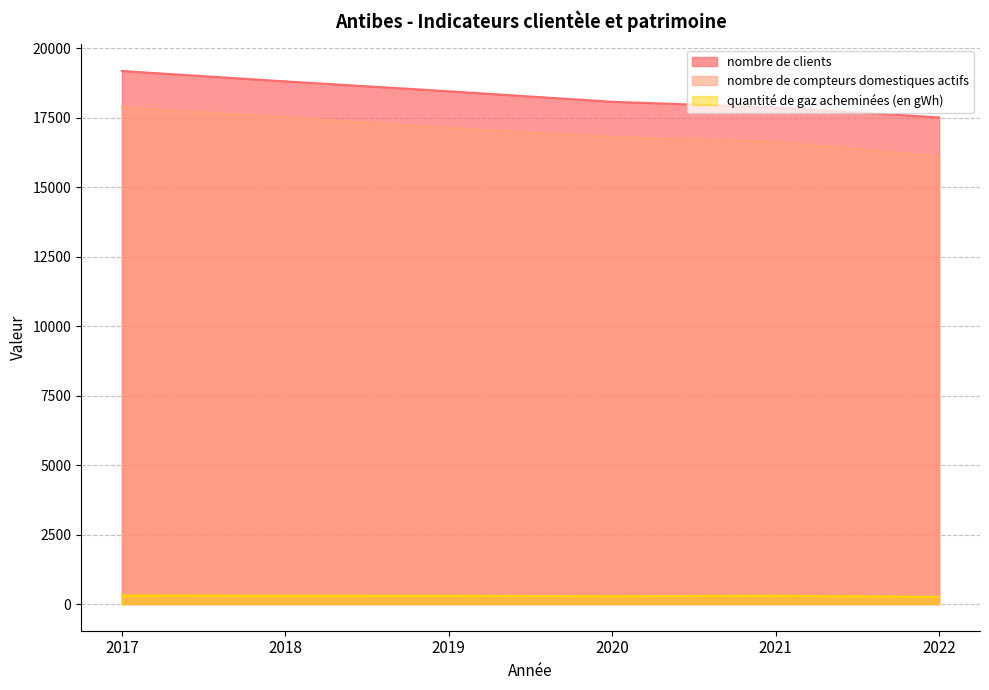

True or false: quantité de gaz acheminées (en gWh) and nombre de clients intersect in this chart.

False